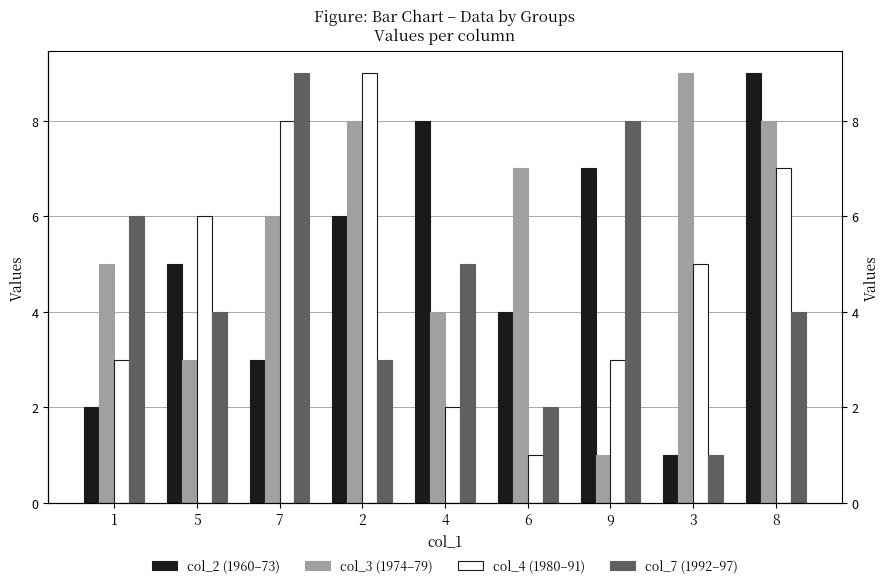

Count the number of categories in the chart.

9